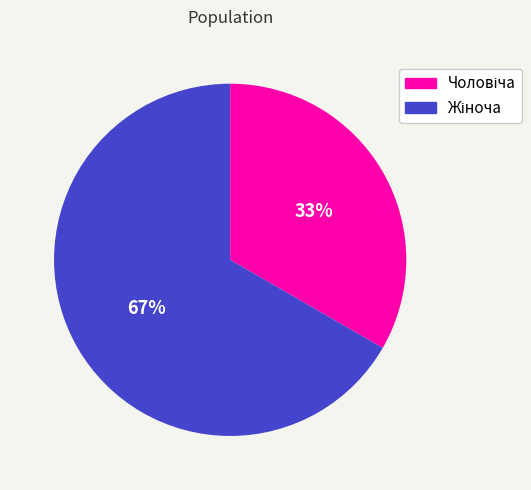

To the nearest percent, what is the average slice percentage?

50%